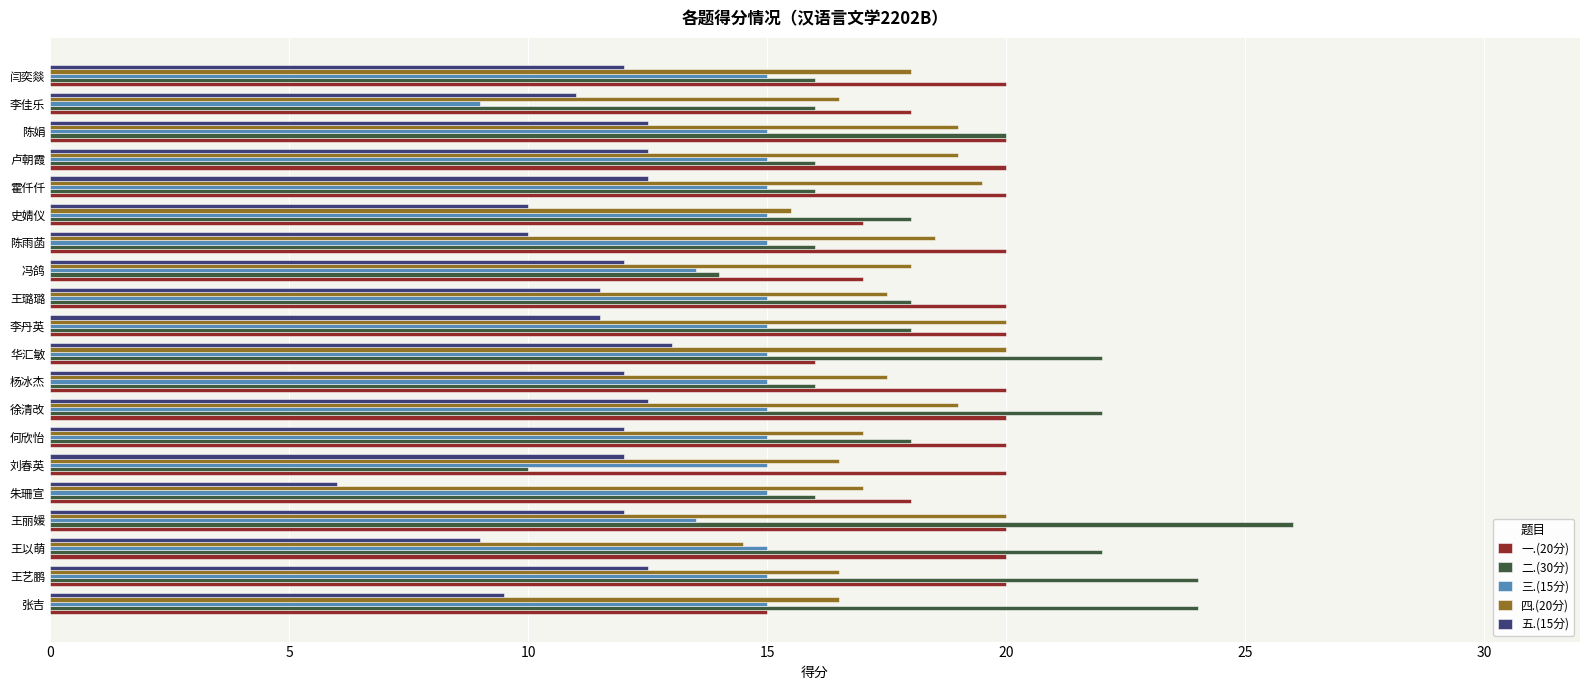

What is the average value of the 四.(20分) series?

17.8